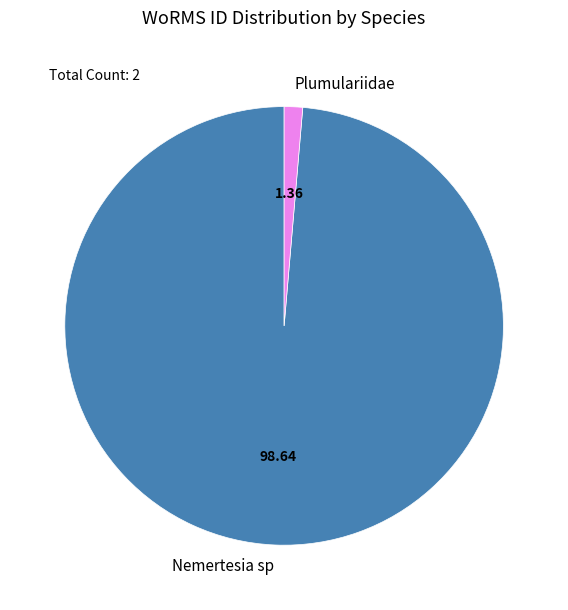

How many segments does this pie chart have?

2